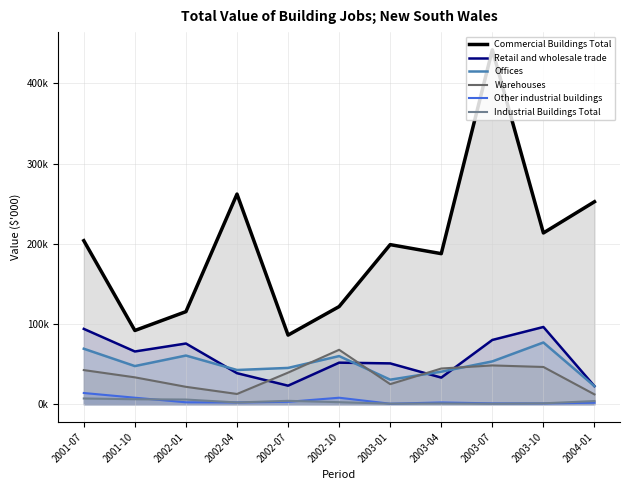

What is the label of the 3rd point from the right?

2003-07